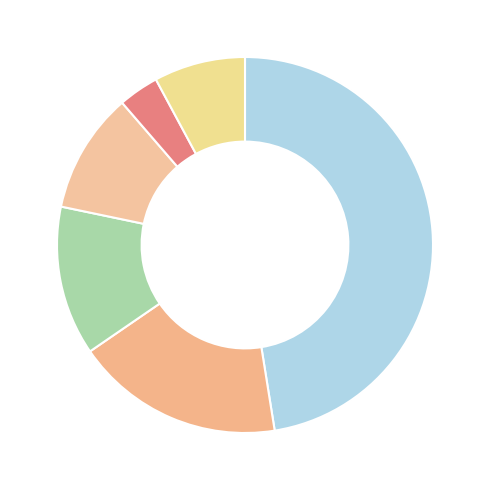

How many segments does this pie chart have?

6